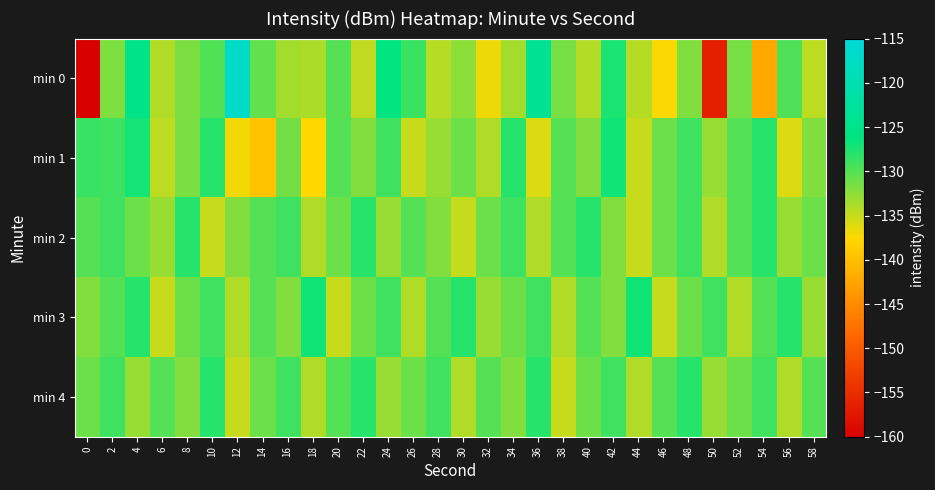

Rank the series at 4 from lowest to highest value.

min 4, min 2, min 3, min 1, min 0